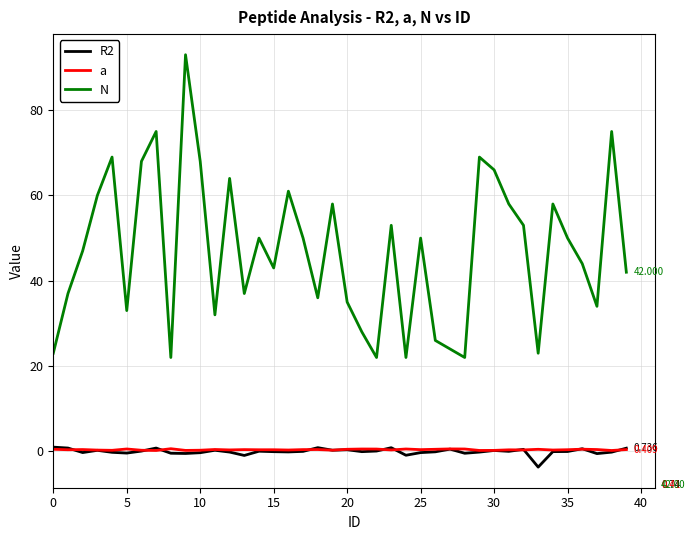

What is the sum of all R2 values?

-2.3